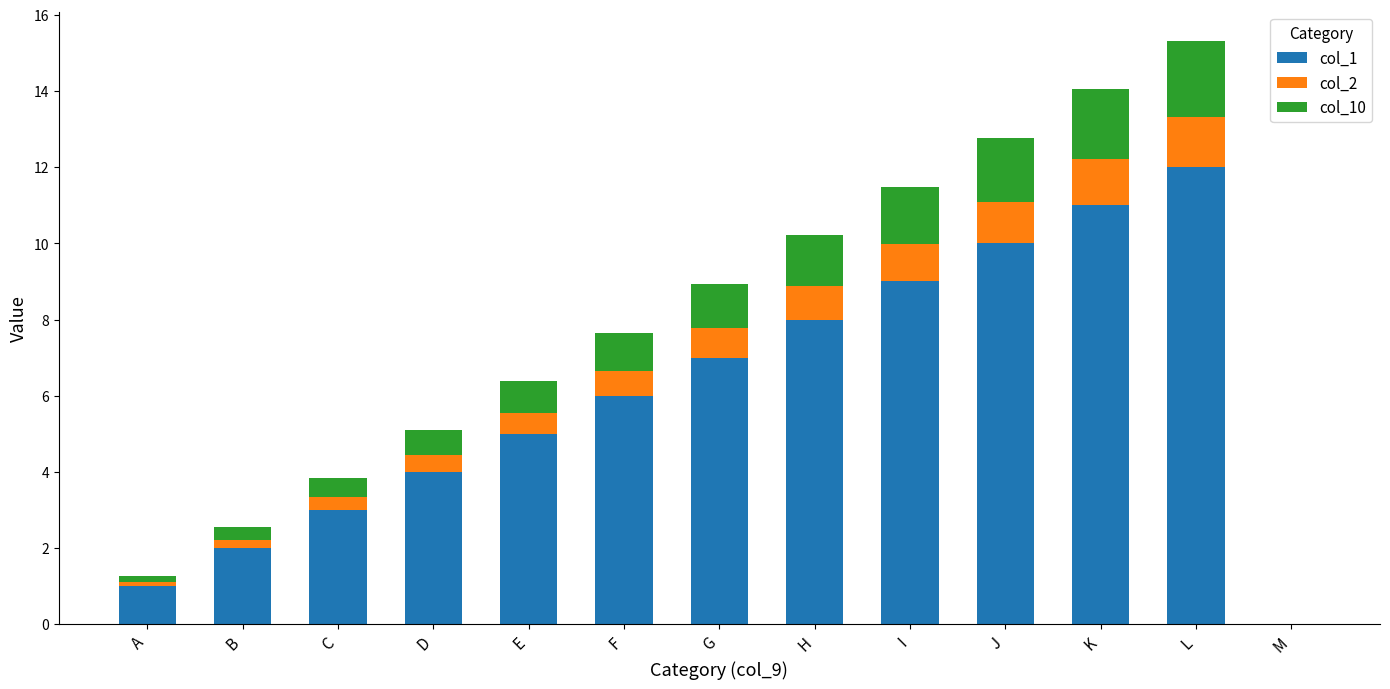

What is the sum of all col_1 values?

78.0